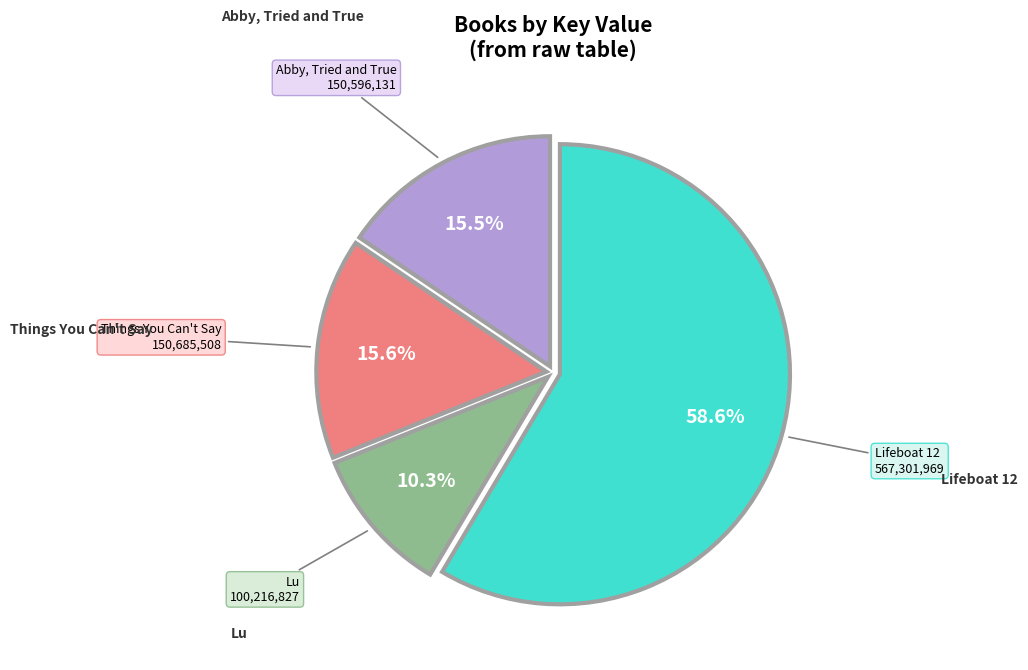

How many slices are in this pie chart?

4